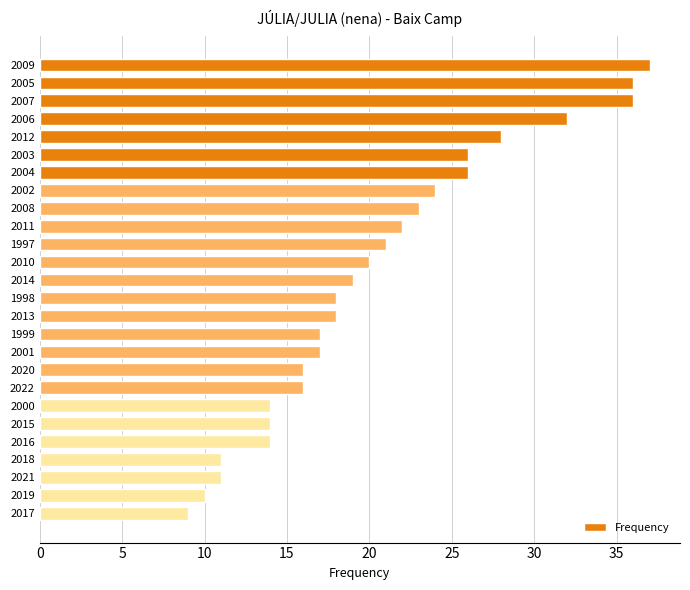

The chart shows a value of 45 at 2006. True or false?

False